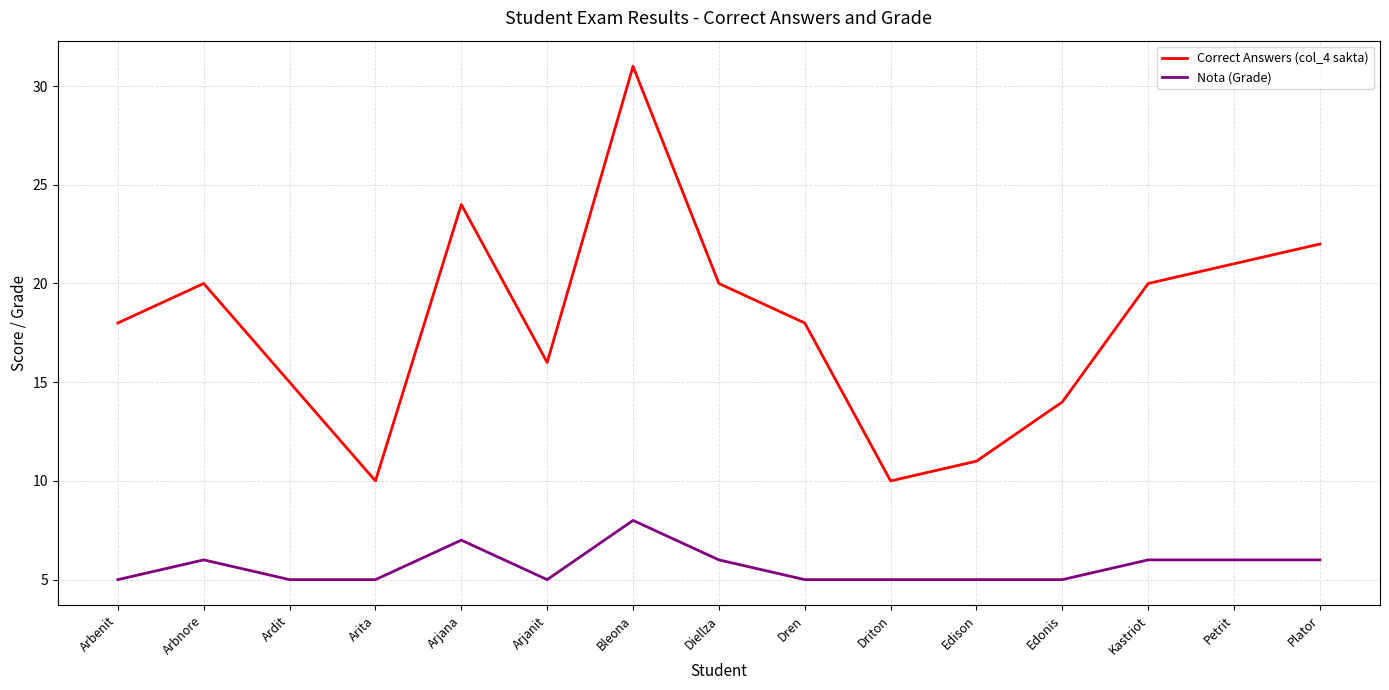

What position from the right is Edison?

5